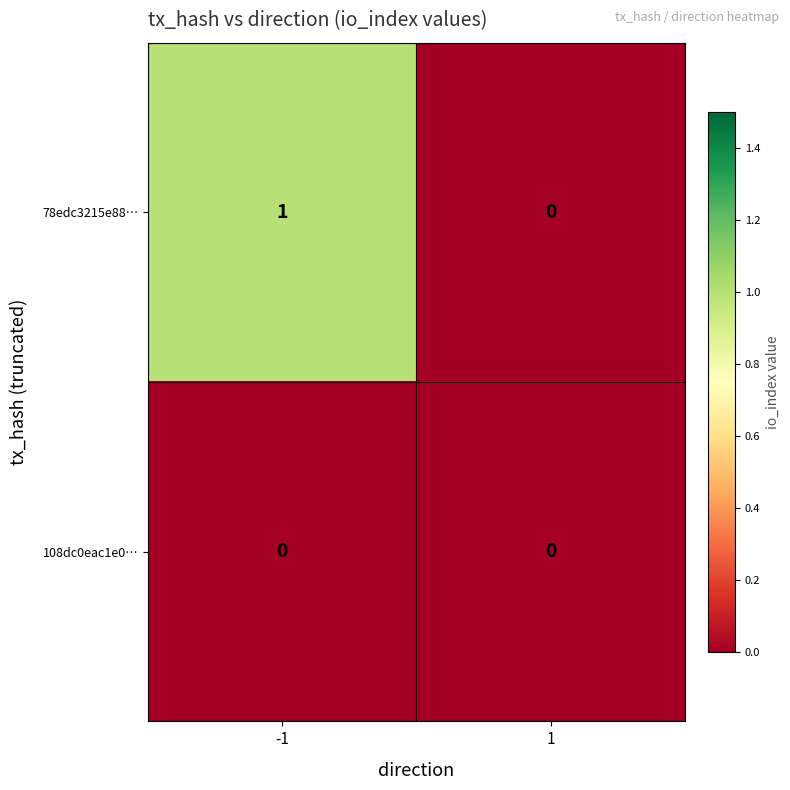

Which series has the largest total across all categories?

78edc3215e88…